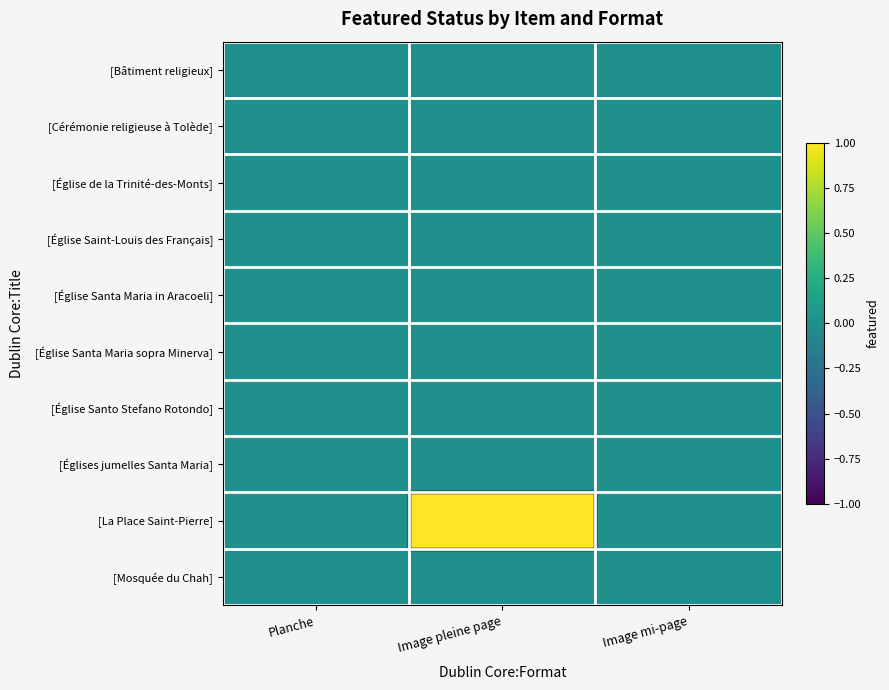

List the series in order of their peak value, highest first.

[La Place Saint-Pierre], [Bâtiment religieux], [Cérémonie religieuse à Tolède], [Église de la Trinité-des-Monts], [Église Saint-Louis des Français], [Église Santa Maria in Aracoeli], [Église Santa Maria sopra Minerva], [Église Santo Stefano Rotondo], [Églises jumelles Santa Maria], [Mosquée du Chah]